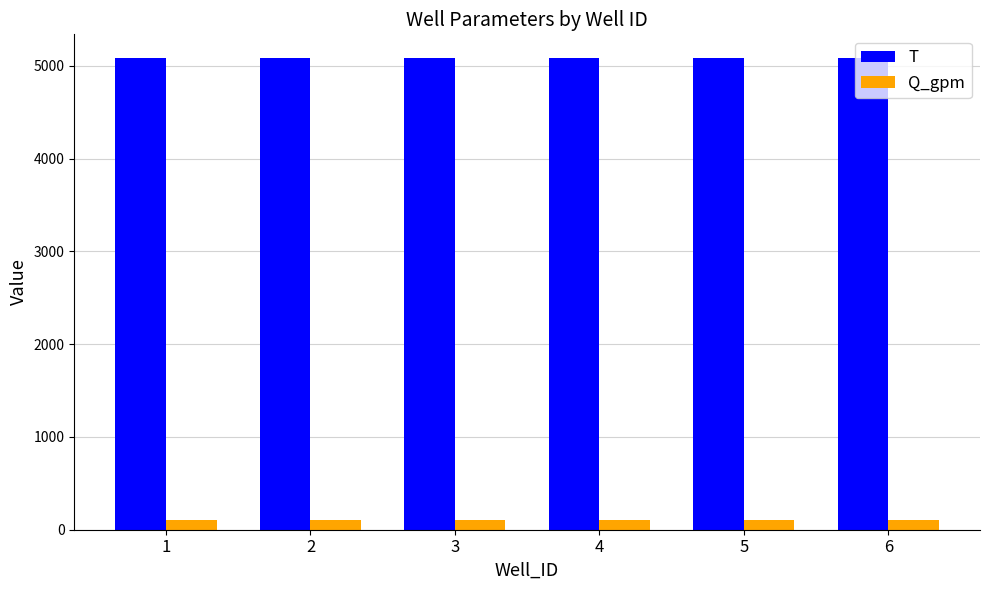

How many bars are there in total?

12